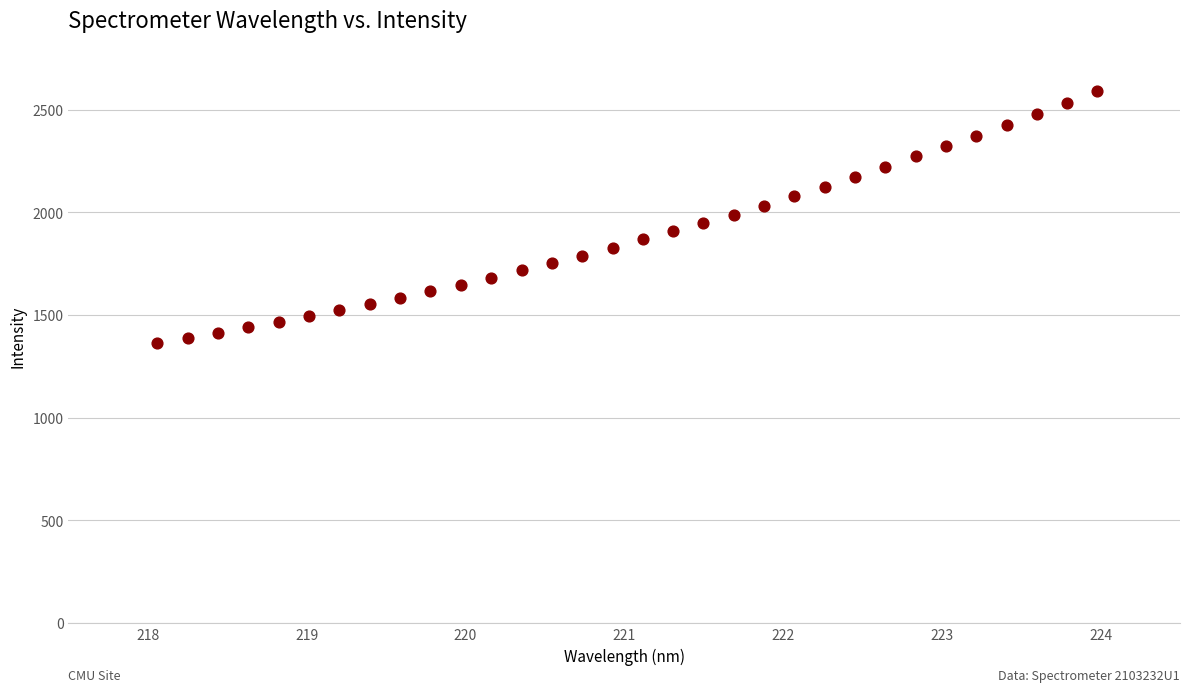

What is the range of Y values (max minus min)?

1225.6